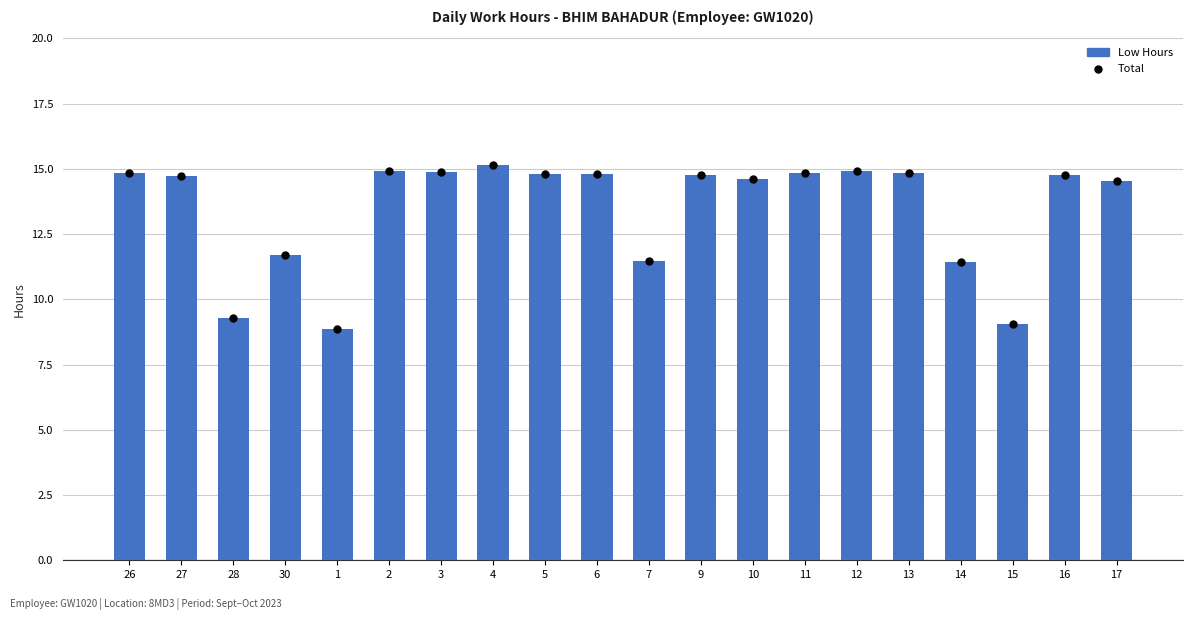

At how many categories does at least one series exceed 13?

14